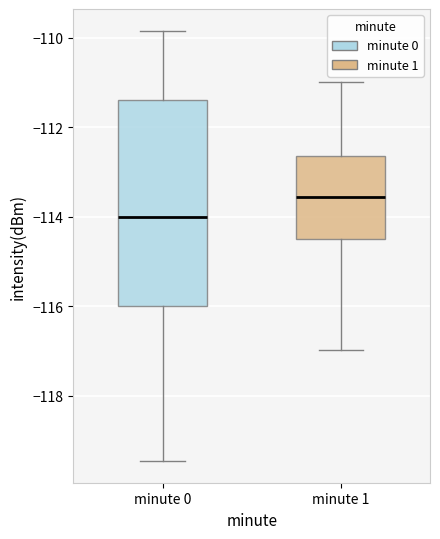

Which box is the tallest, from its lower edge to its upper edge?

minute 0